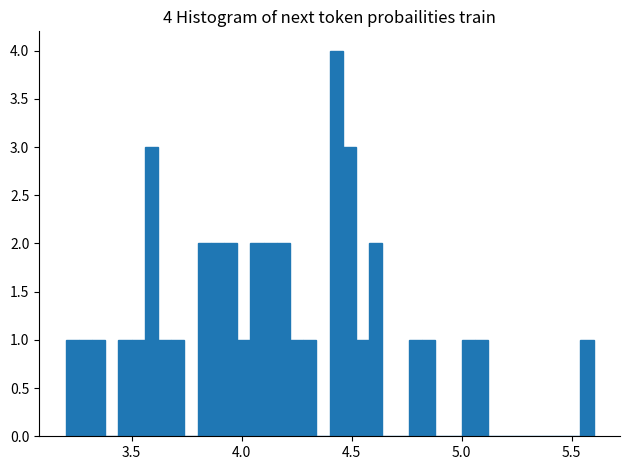

Around what value on the x-axis is the tallest bar? Give the approximate position of its centre, as read against the axis.

4.45